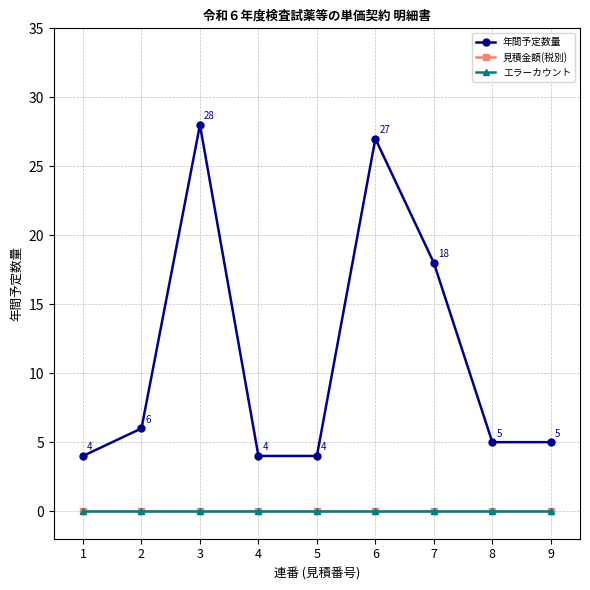

How many lines are shown in the chart?

3